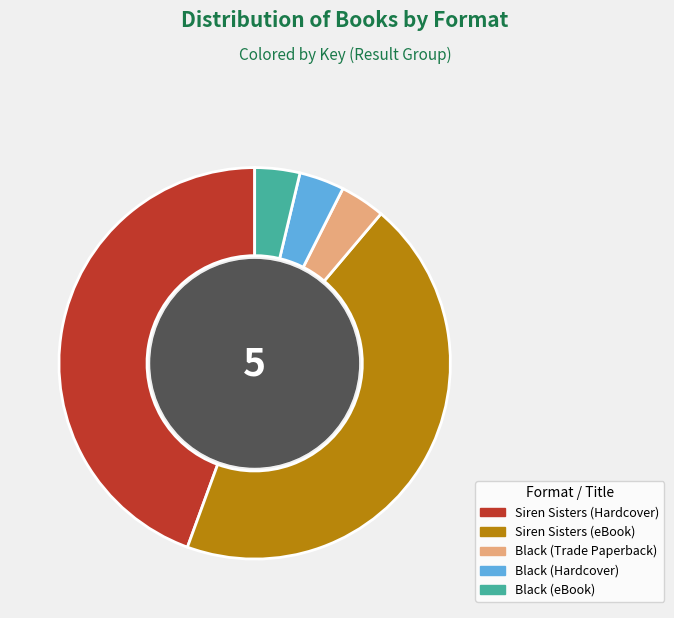

The Siren Sisters (Hardcover) slice represents 51% of the pie. True or false?

False